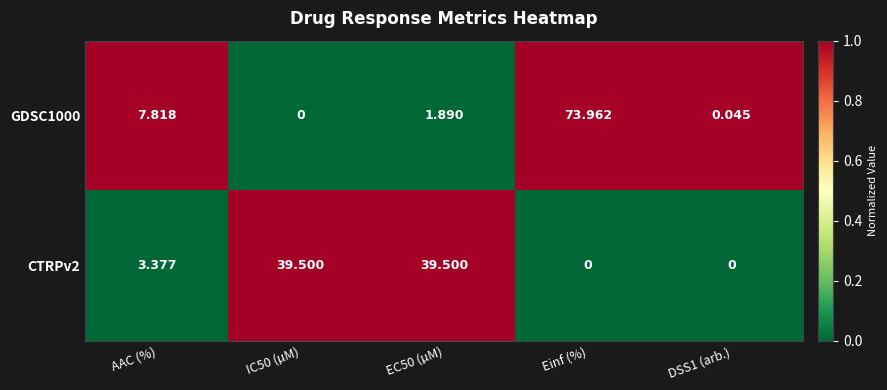

Which series changed the most between IC50 (µM) and Einf (%)?

GDSC1000